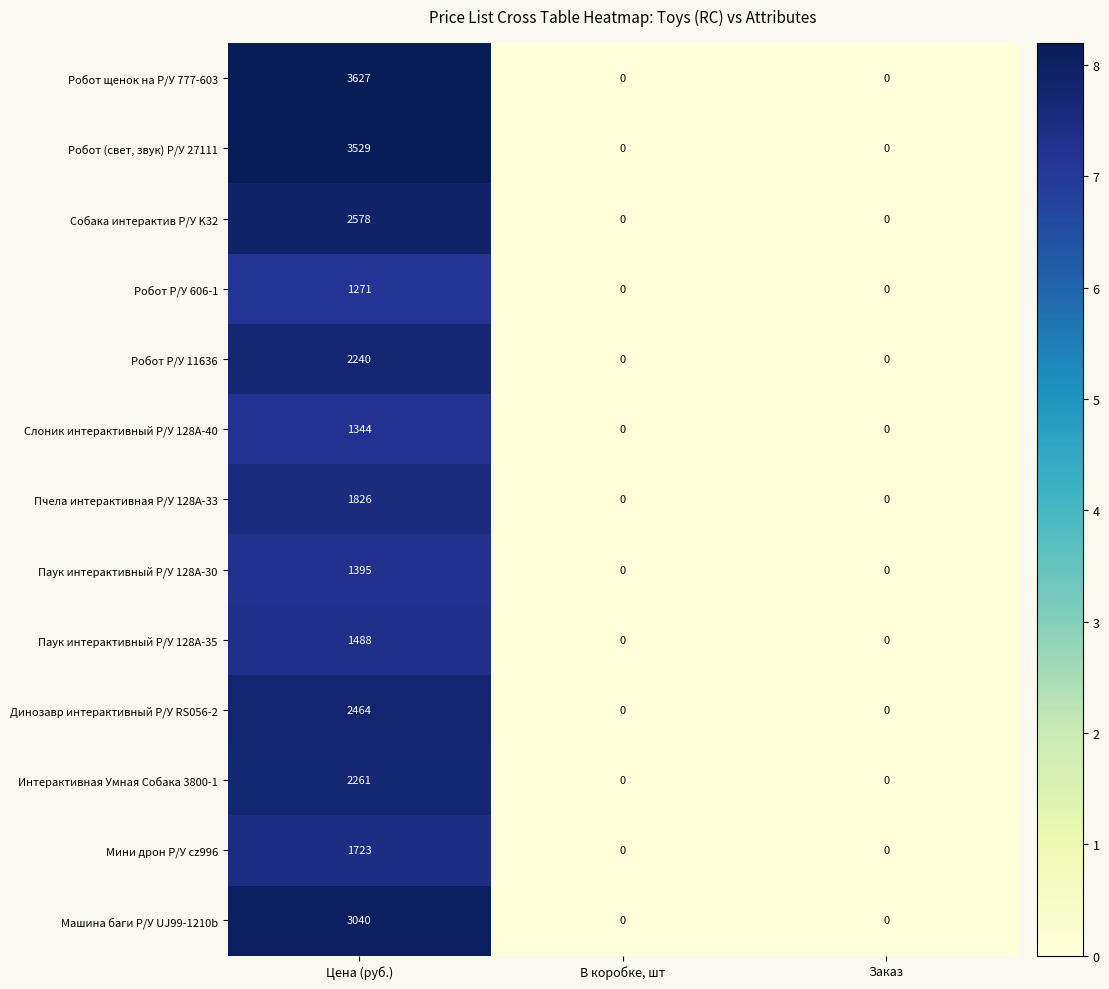

What is the spread (max minus min) of values at Цена (руб.)?

2356